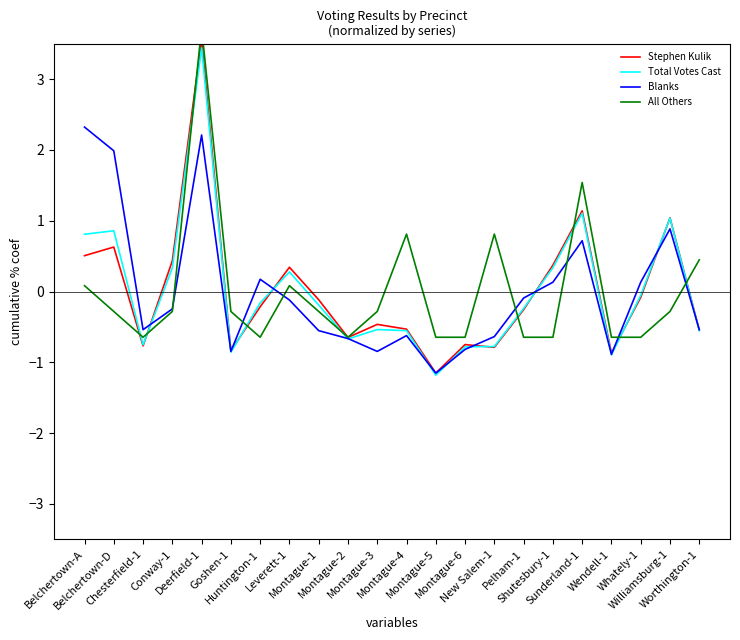

What is the label of the 12th point from the left?

Montague-4